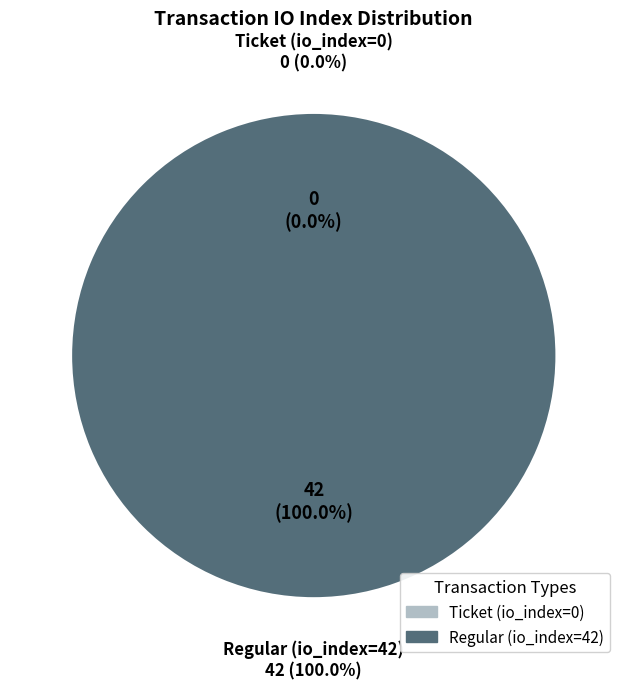

What is the majority slice?

Regular (io_index=42)